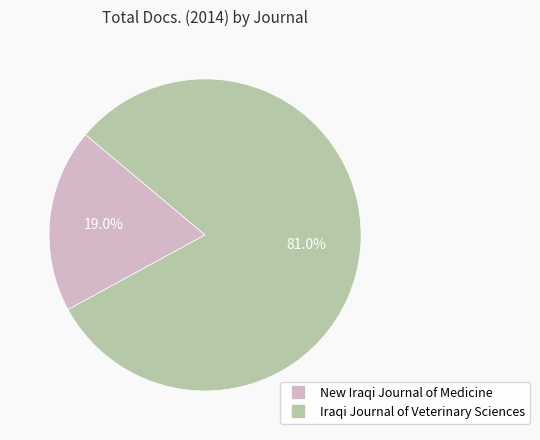

Does any single category account for the majority?

Yes